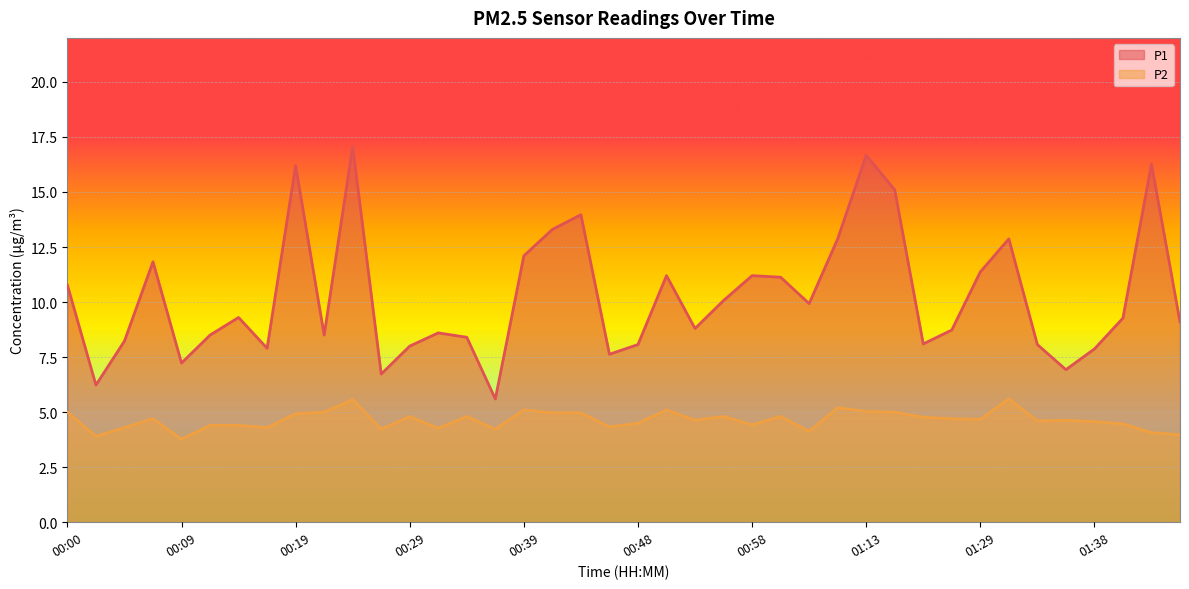

Between 00:12 and 00:09, which is larger?

00:12